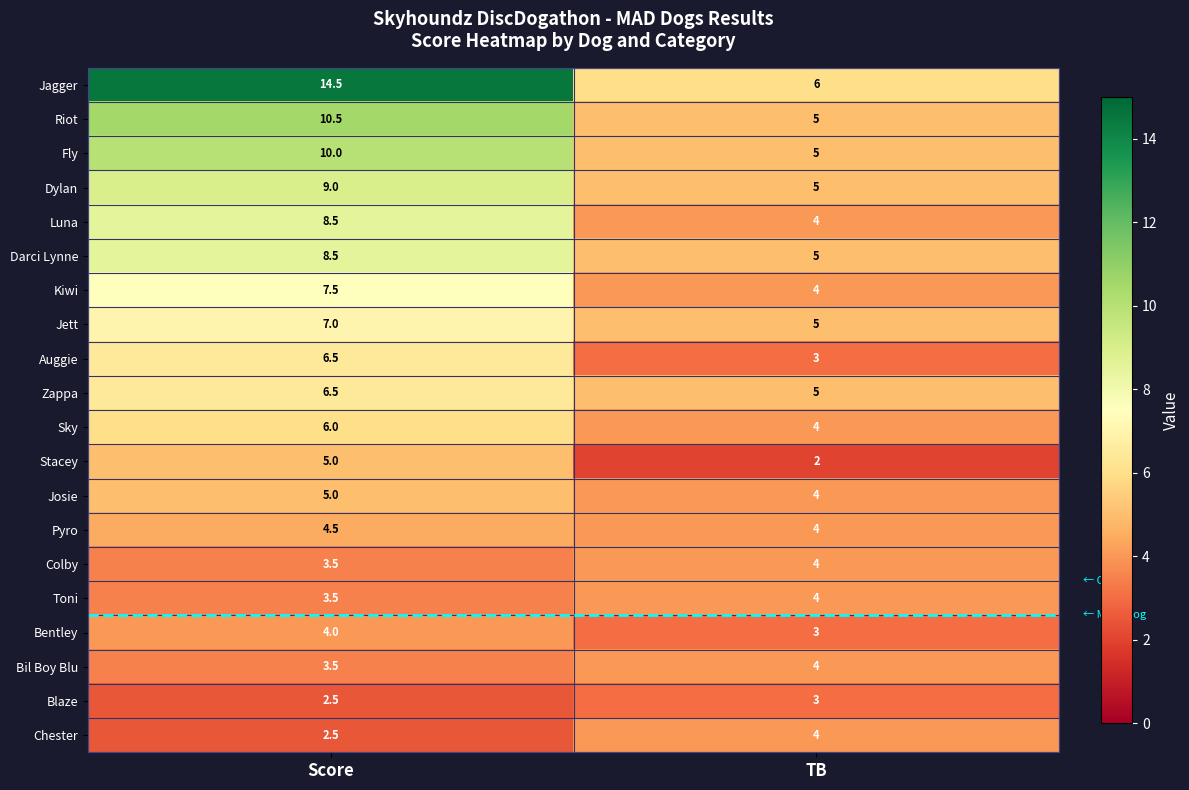

What is the greatest value displayed?

14.5